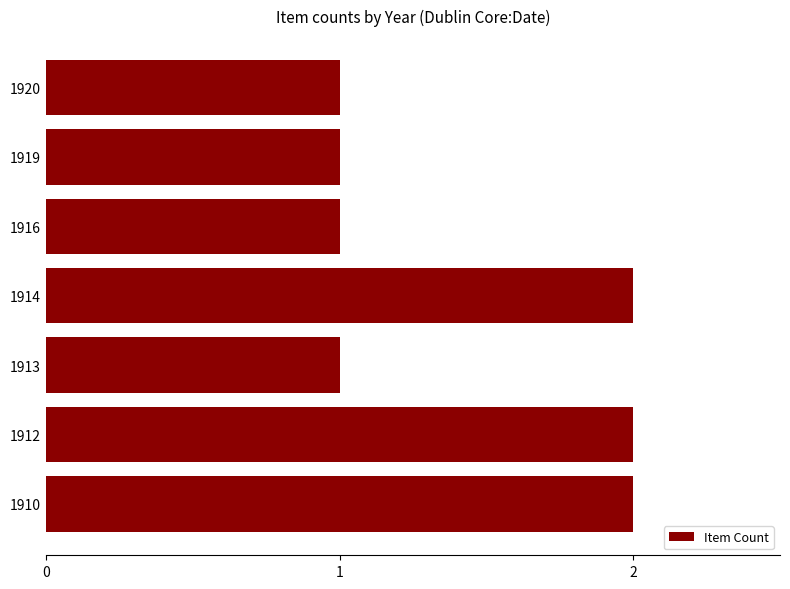

What is the sum of the values at 1920 and 1910?

3